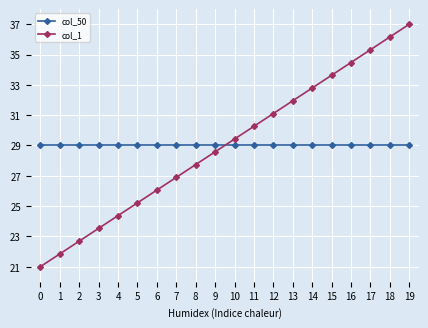

Rank the series at 13 from highest to lowest value.

col_1, col_50